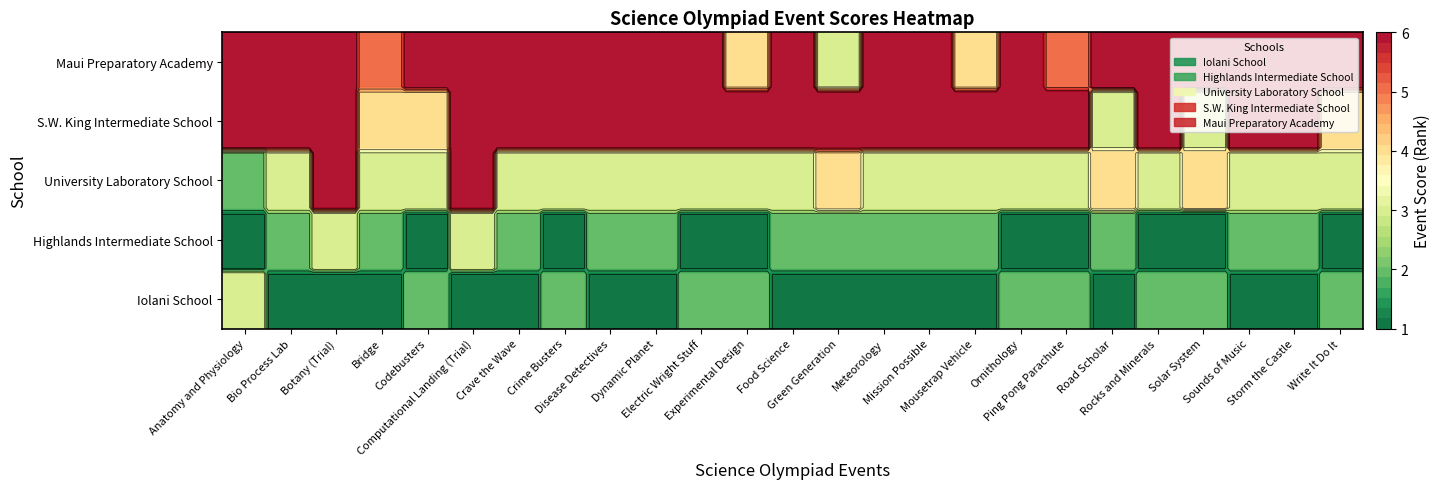

Count the Iolani School values in the range 1 to 2.

24